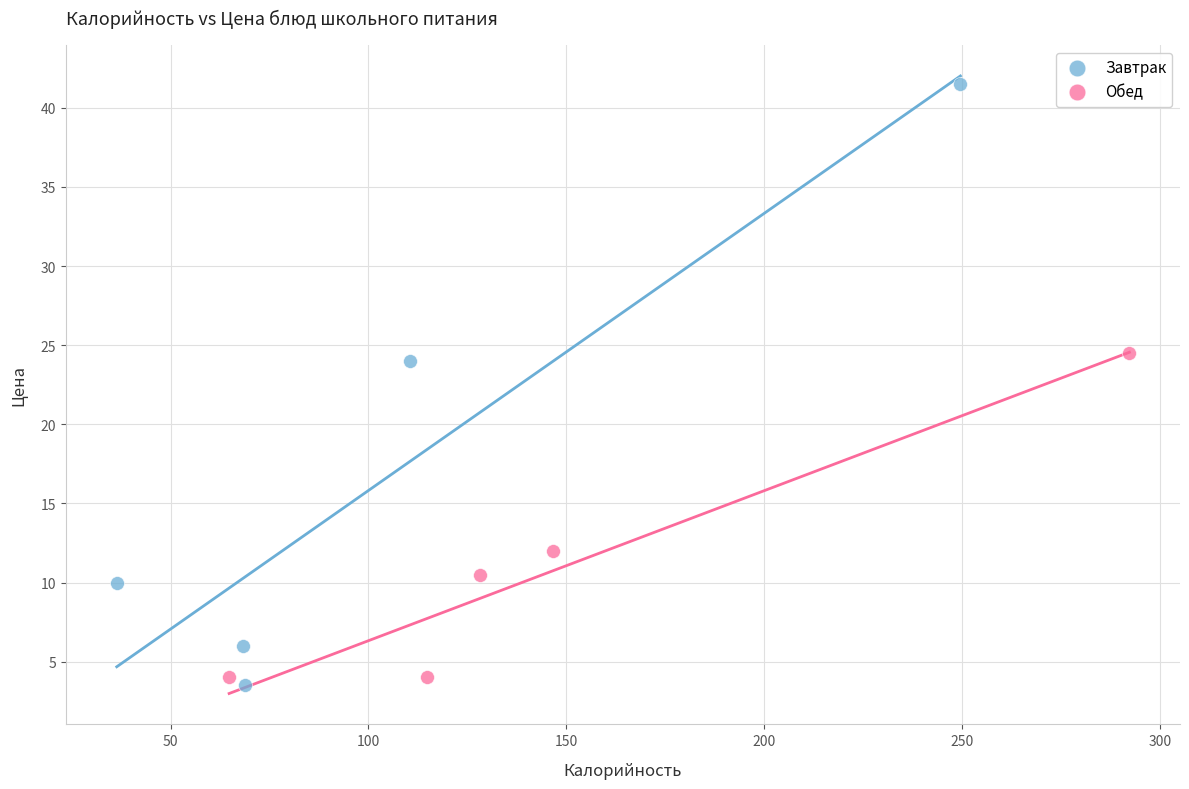

Which series contains the lowest Y value?

Завтрак